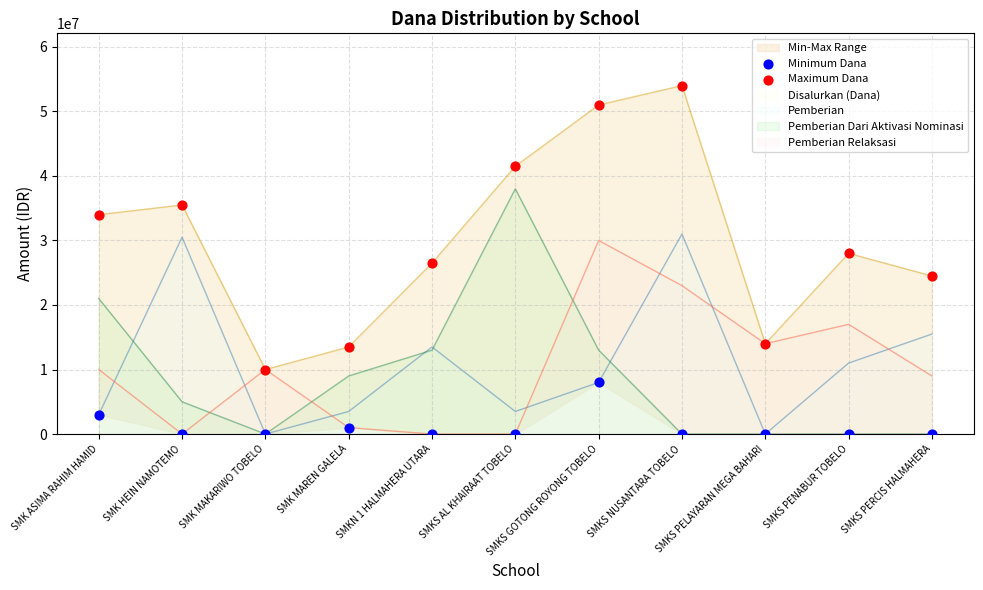

Which series has the largest Y range (max minus min)?

Maximum Dana